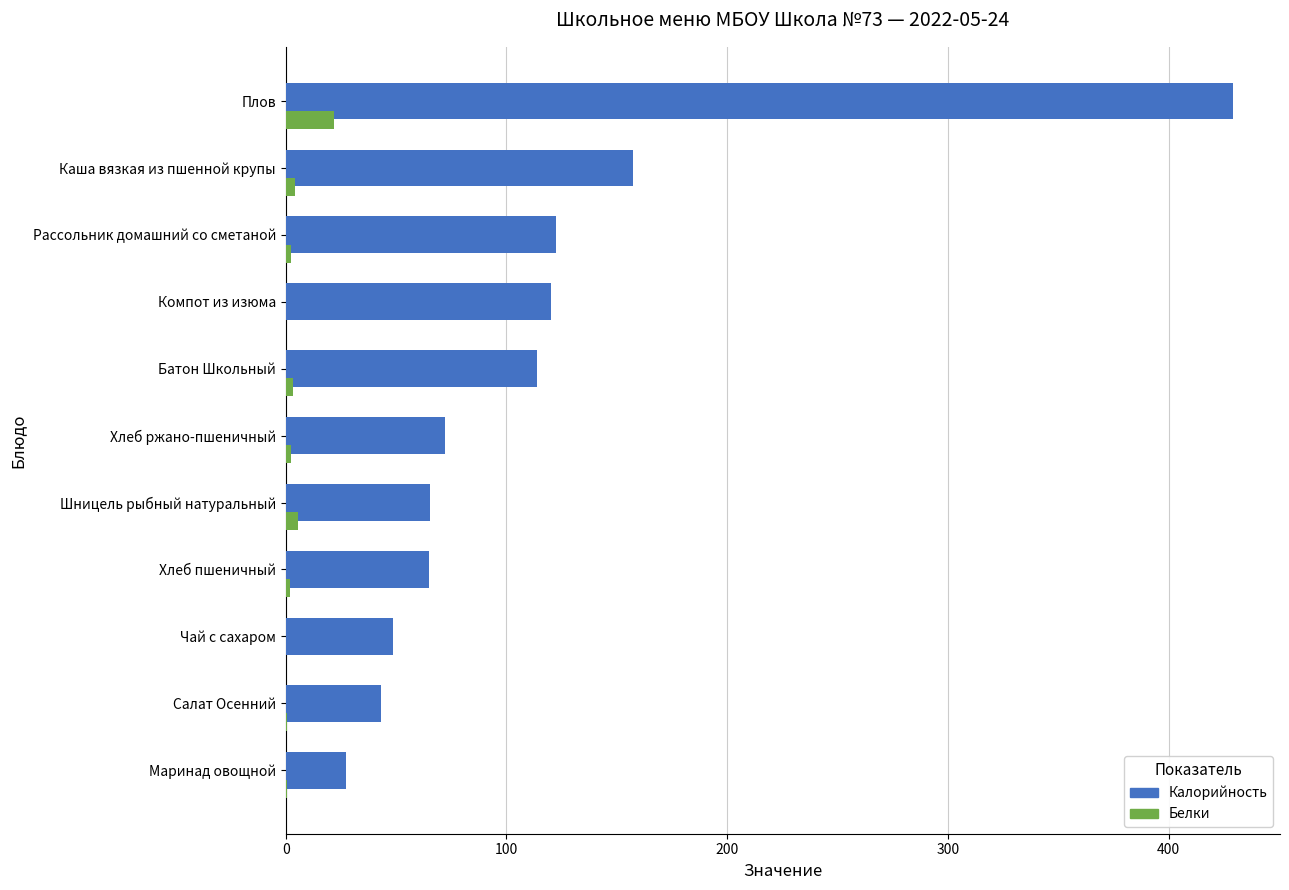

How many data points does each series have?

11